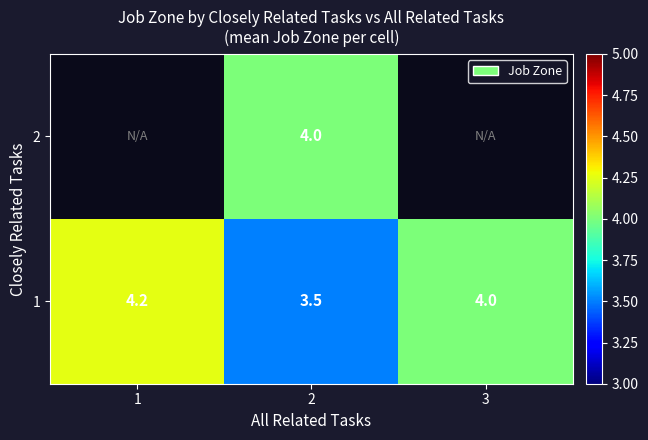

Rank the series by their maximum value, from highest to lowest.

1, 2